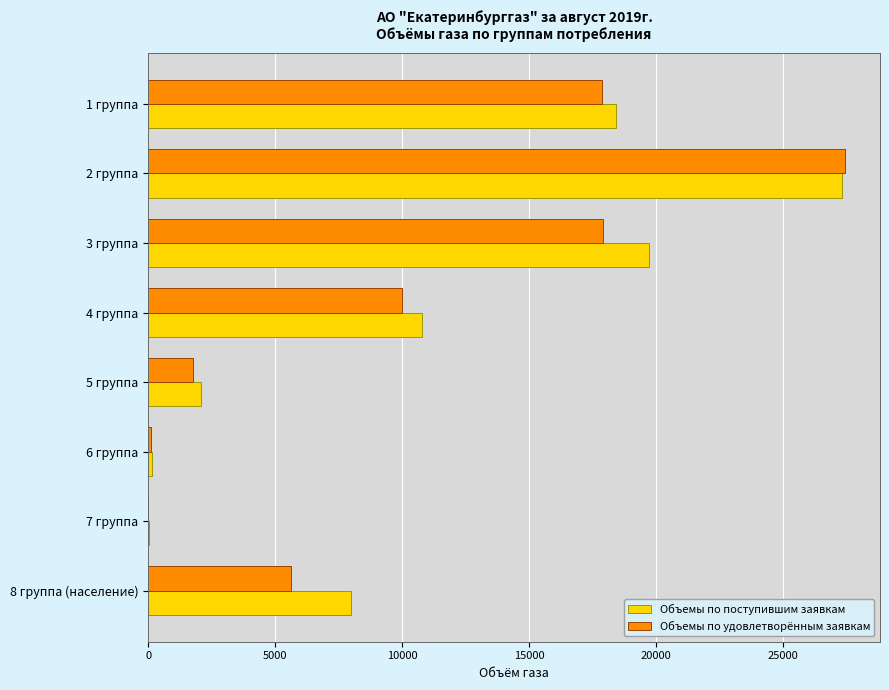

What is the sum of all Объемы по удовлетворённым заявкам values?

80709.2